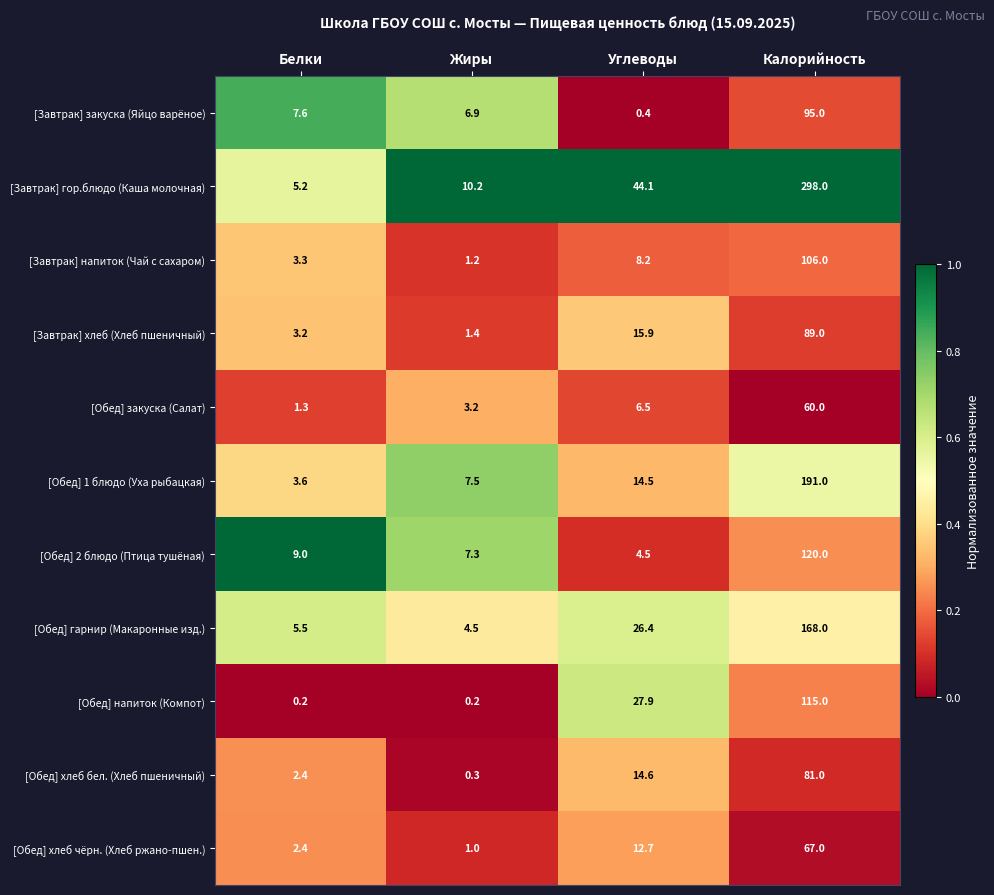

Read the [Завтрак] гор.блюдо (Каша молочная) value at Калорийность.

298.0